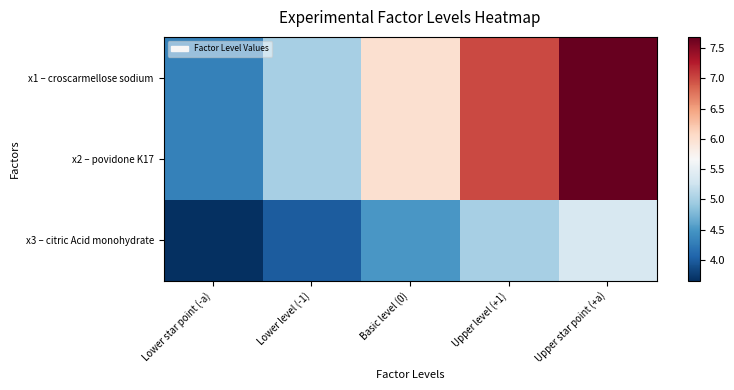

Which series has the largest range (max minus min)?

x1 – croscarmellose sodium